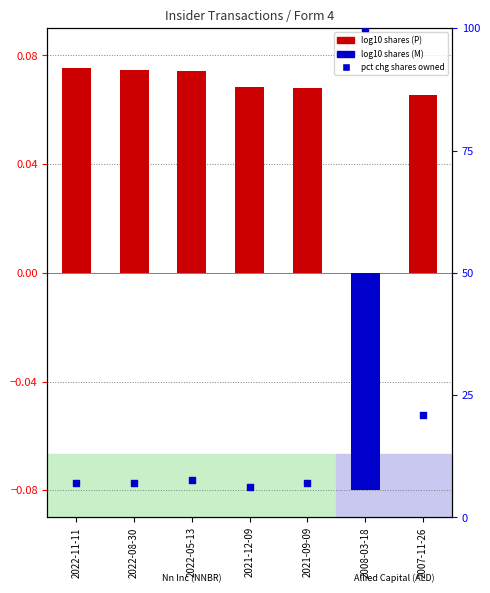

Approximately how many times larger is the value at 2022-11-11 compared to 2022-08-30?

1.0